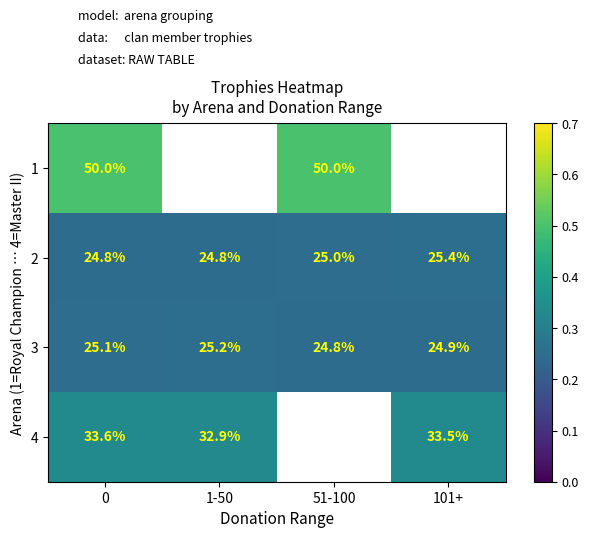

List the labels in order of 3 value, smallest first.

51-100, 101+, 0, 1-50